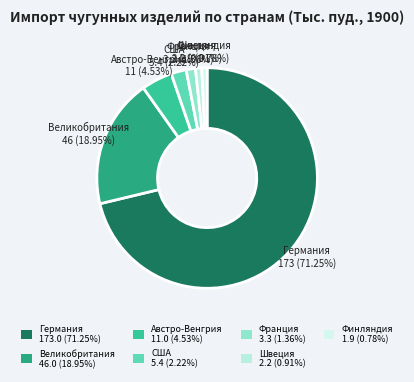

Rank the categories by value from lowest to highest.

Финляндия, Швеция, Франция, США, Австро-Венгрия, Великобритания, Германия